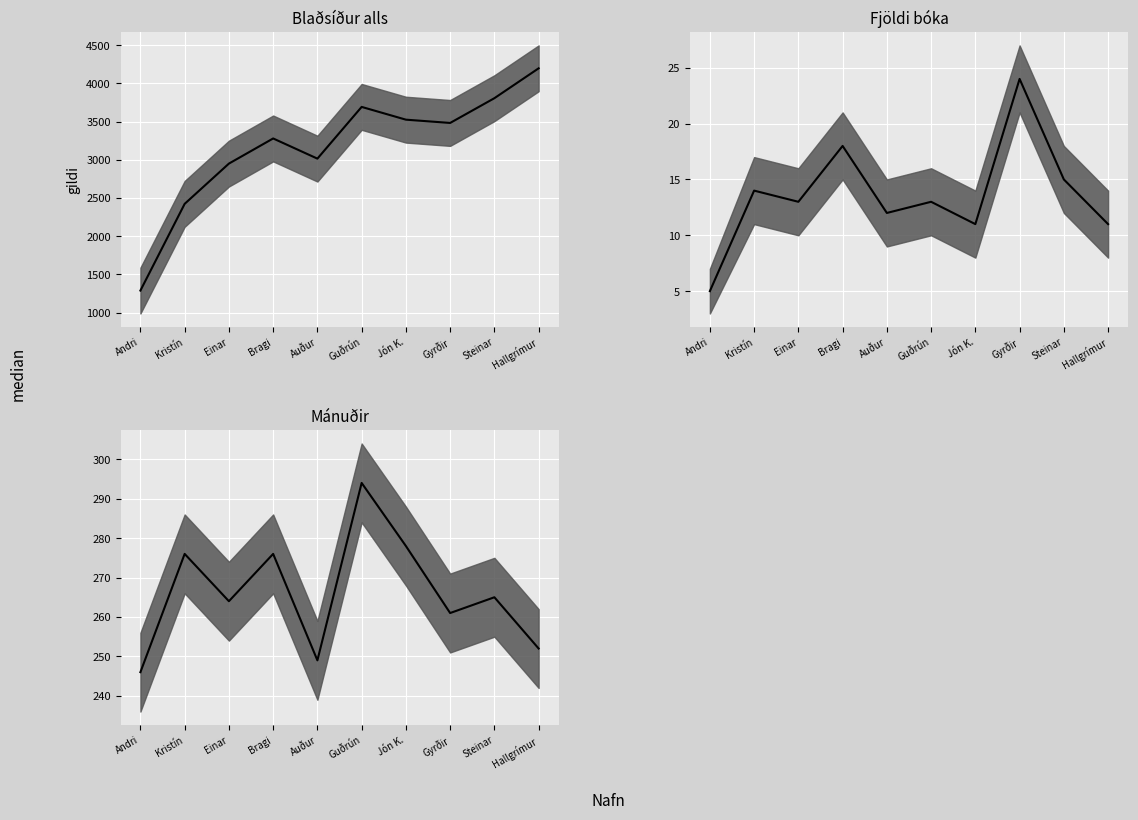

At which label does Blaðsíður alls first exceed 3482?

Guðrún